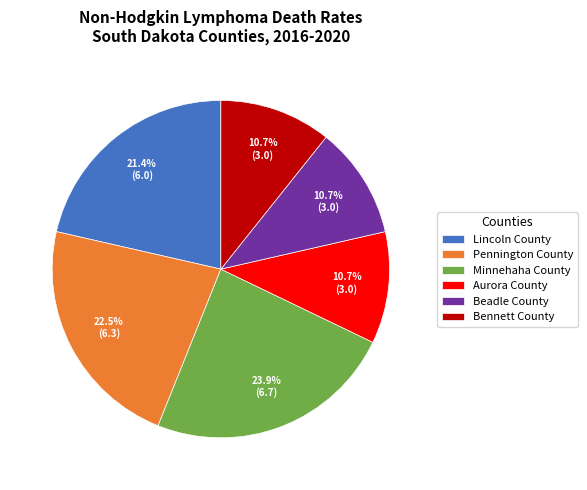

What is the ratio of the value at Pennington County to the value at Beadle County?

2.1